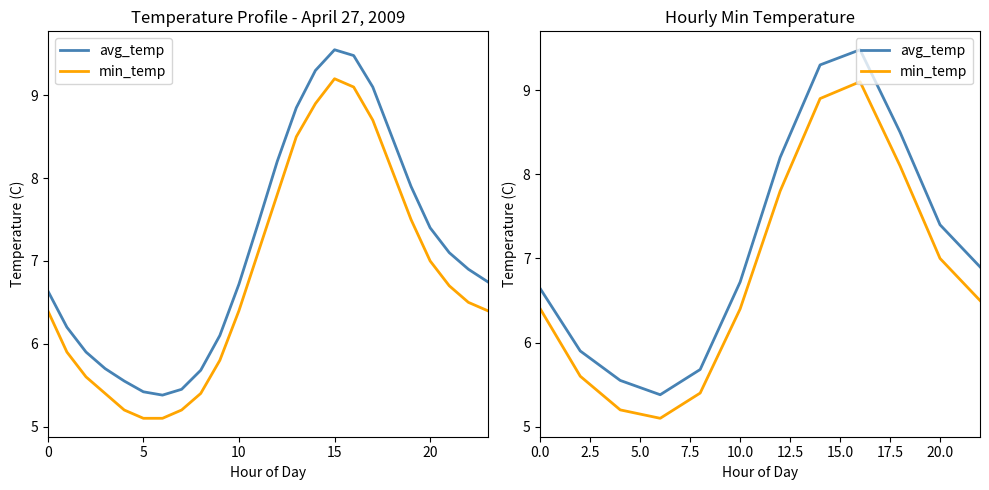

True or false: min_temp and avg_temp cross at least once.

False